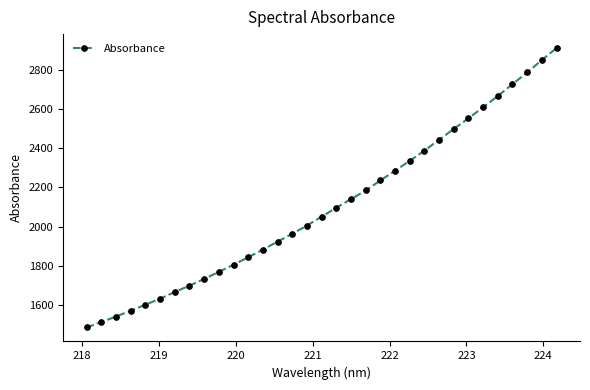

Does the chart have visible grid lines?

No